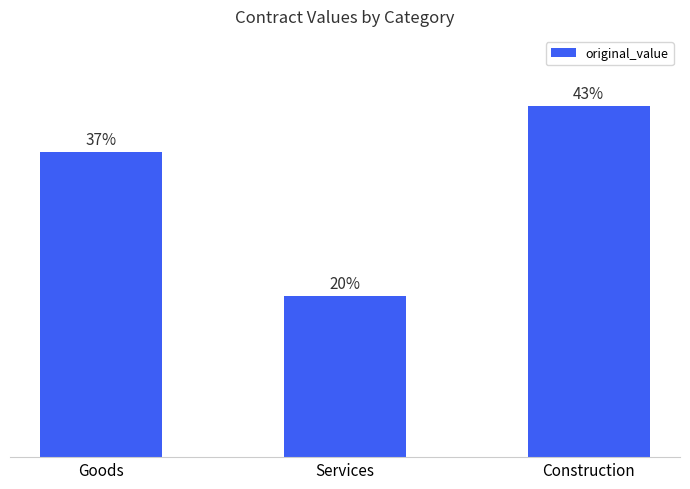

True or false: the data shows 37.3 at Goods.

True